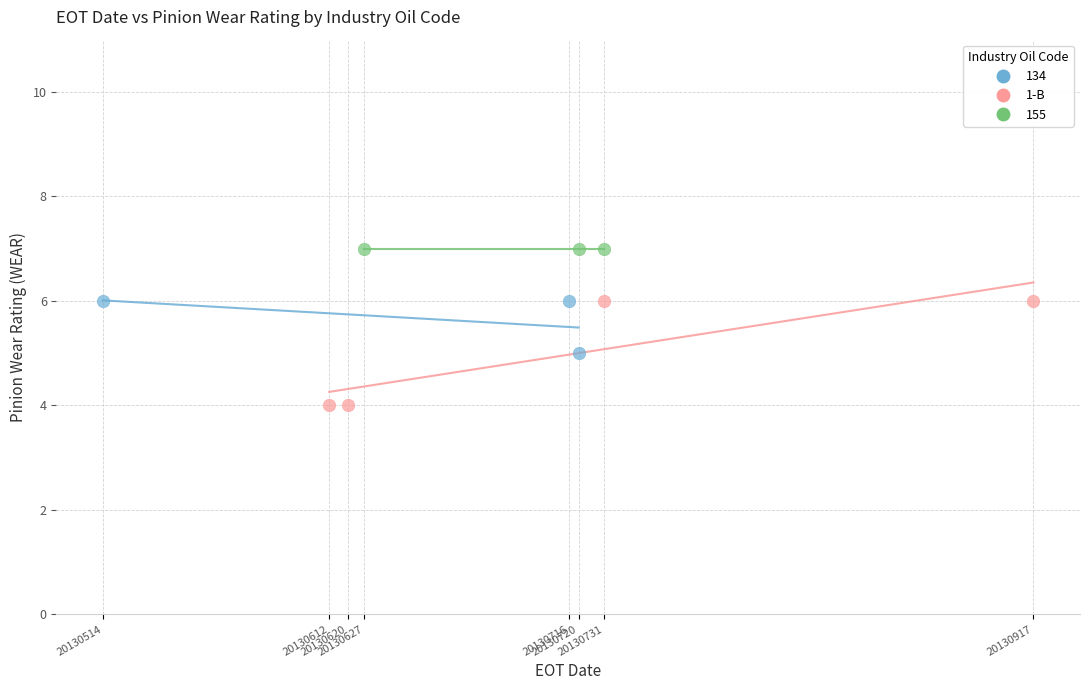

Which series reaches the minimum Y coordinate?

1-B